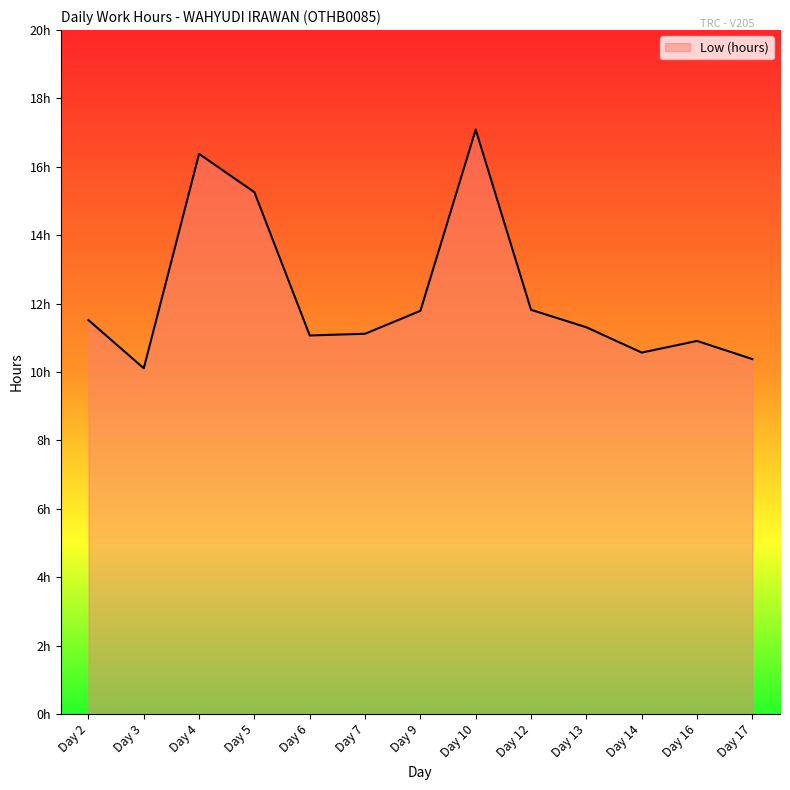

Which category has the lowest value across all series?

Day 3